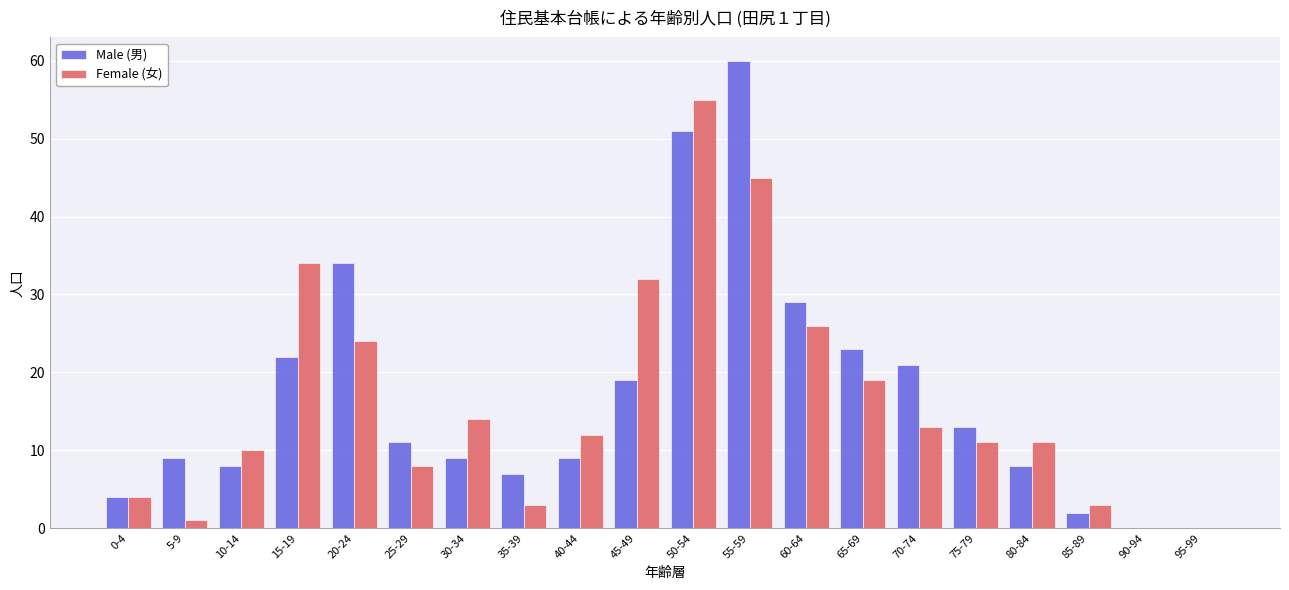

Is the value of Male (男) at 50-54 greater than the value of Female (女) at 85-89?

Yes